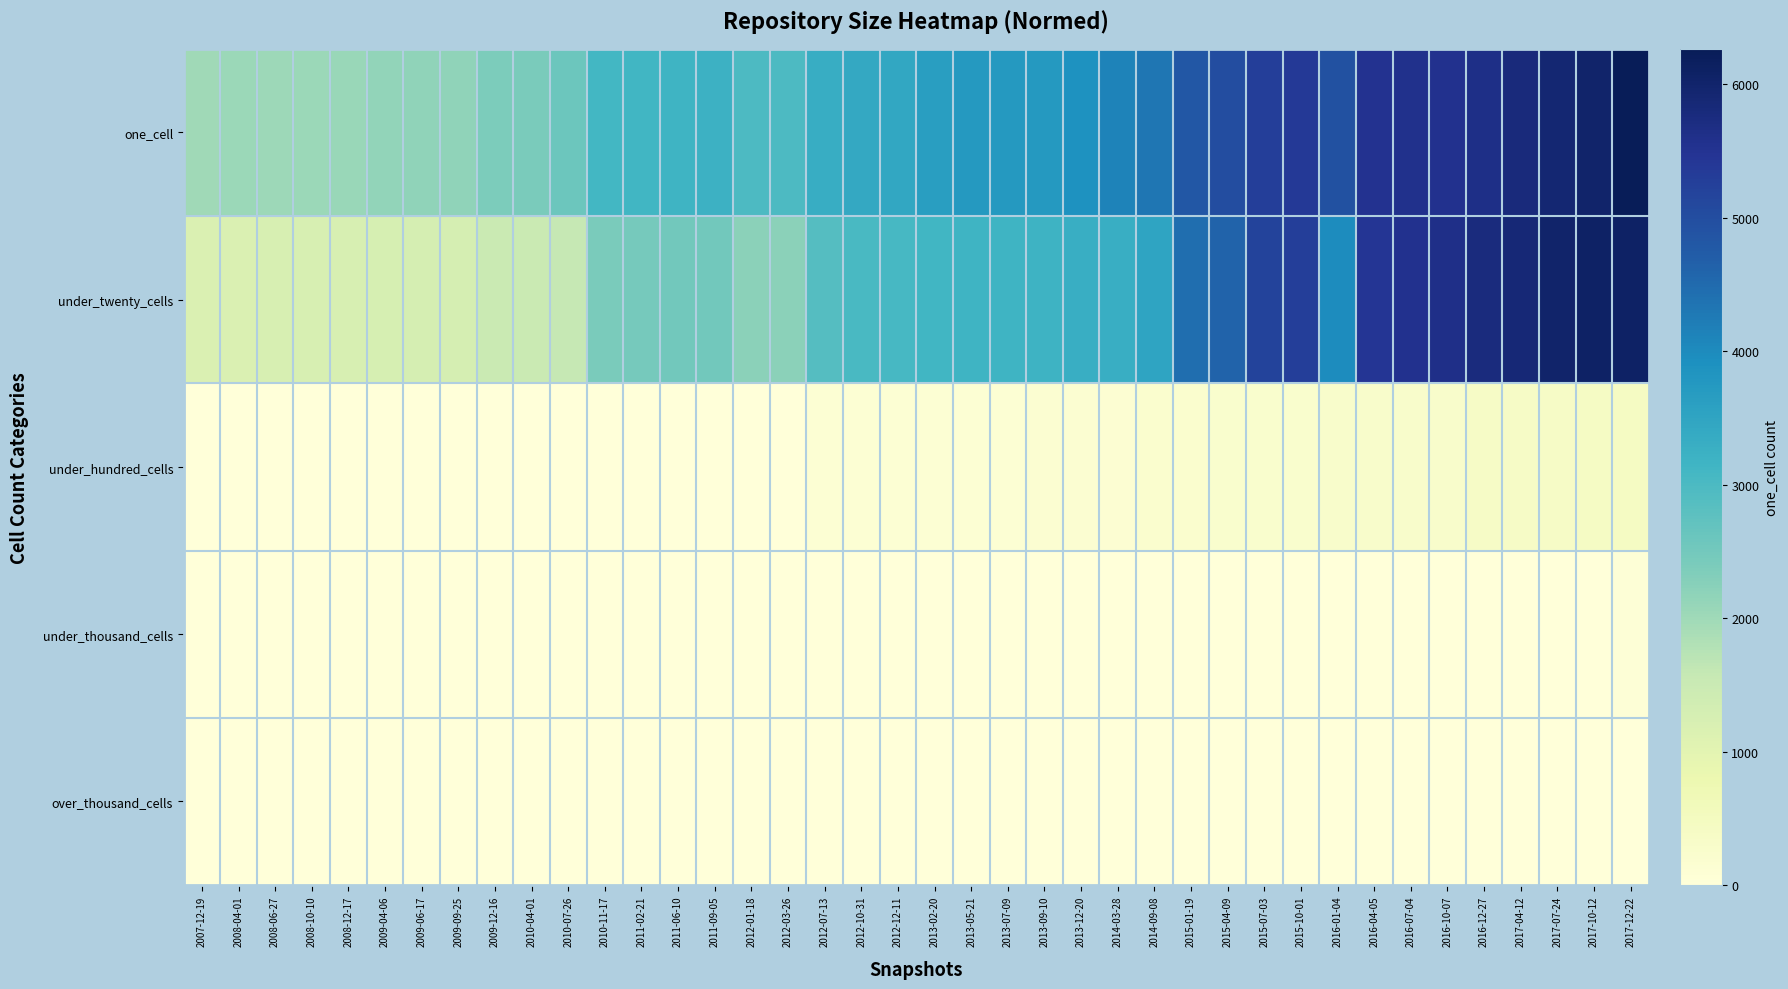

Which label corresponds to the largest value in the chart?

2017-12-22